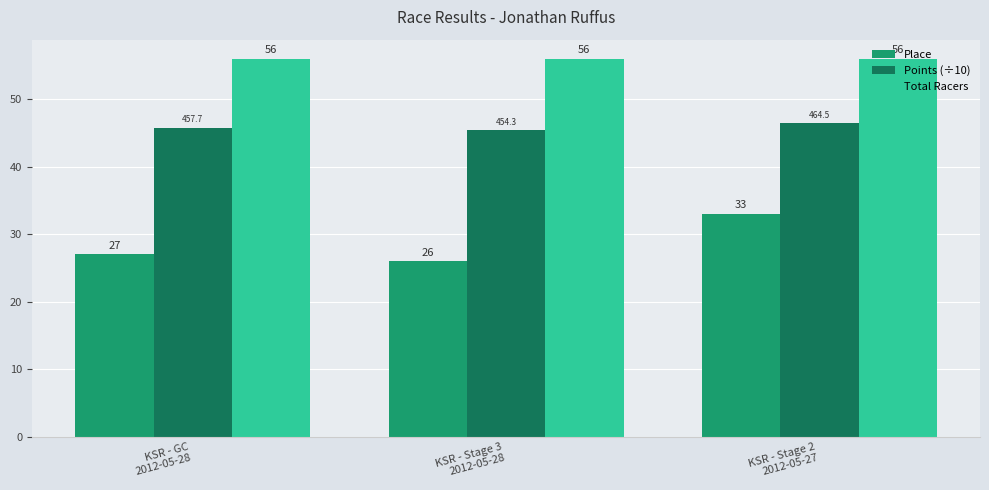

Reading left to right, transcribe all the data shown in this chart.

Place: KSR - GC
2012-05-28=27.0	KSR - Stage 3
2012-05-28=26.0	KSR - Stage 2
2012-05-27=33.0
Points (÷10): KSR - GC
2012-05-28=45.8	KSR - Stage 3
2012-05-28=45.4	KSR - Stage 2
2012-05-27=46.4
Total Racers: KSR - GC
2012-05-28=56.0	KSR - Stage 3
2012-05-28=56.0	KSR - Stage 2
2012-05-27=56.0